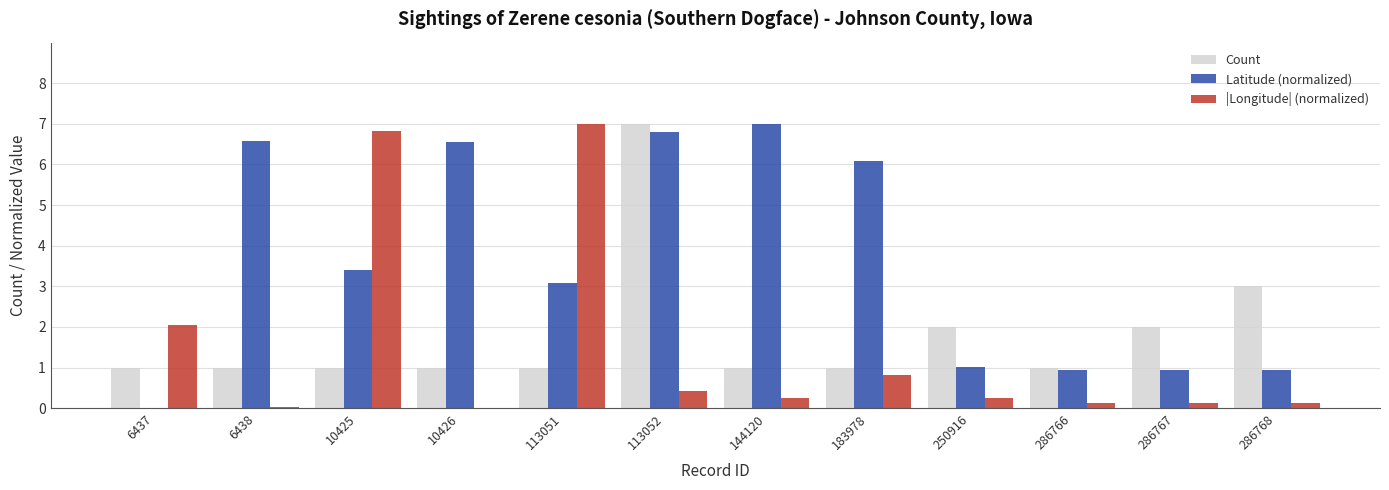

True or false: Latitude (normalized) has a value of 0.9 at 286766.

True